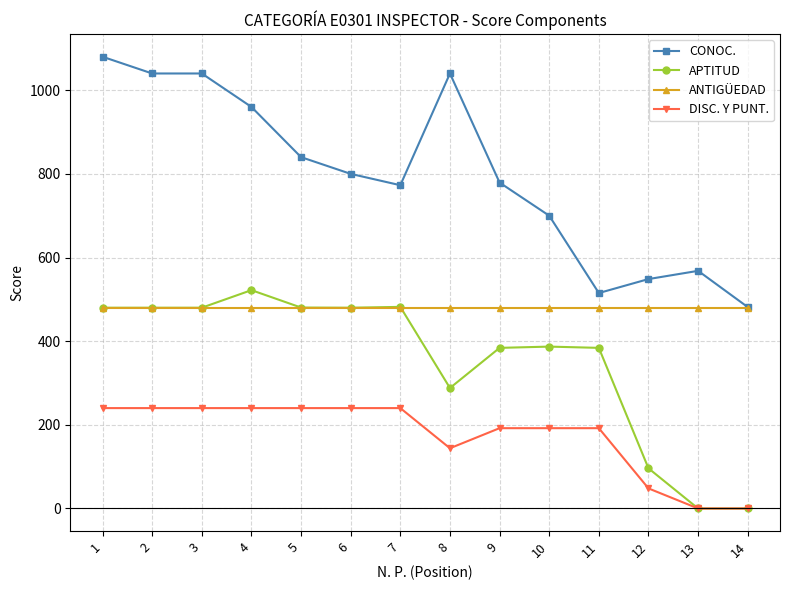

List the series in order of their overall mean, lowest first.

DISC. Y PUNT., APTITUD, ANTIGÜEDAD, CONOC.